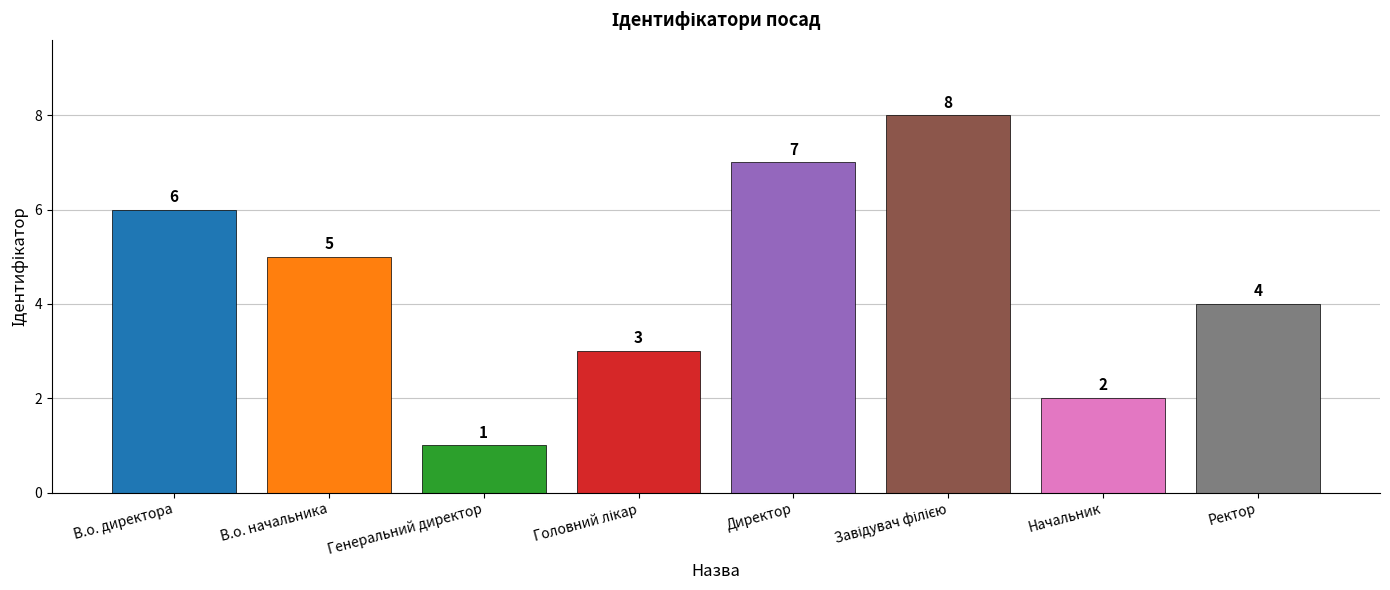

What is the difference between the maximum and minimum values?

7